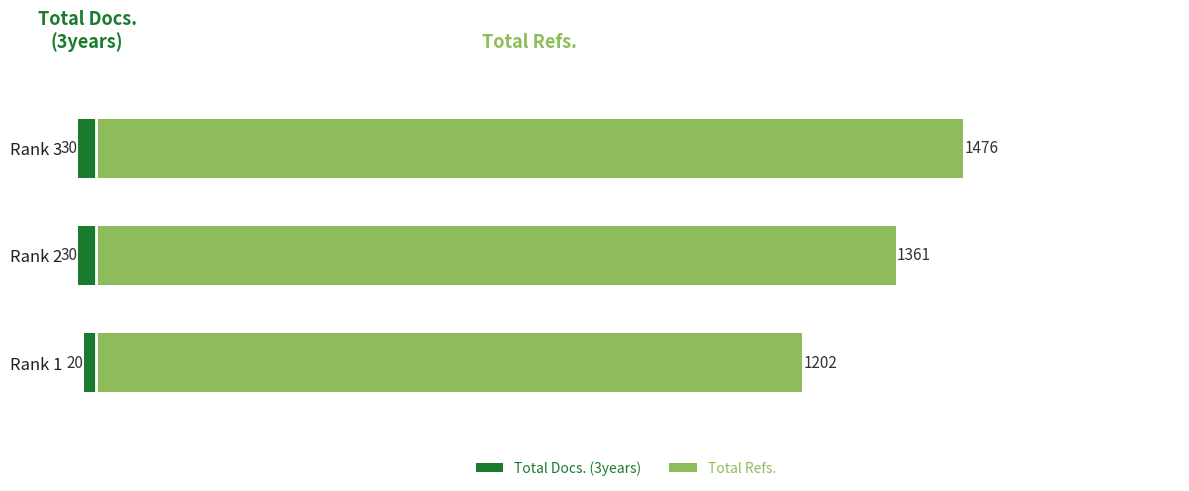

What is the value of the Total Refs. bar at the 2nd from the left?

1361